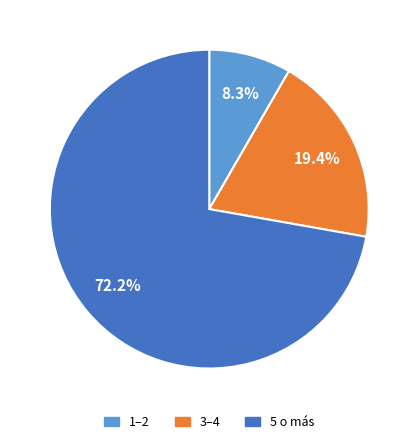

Which slice is the largest?

5 o más